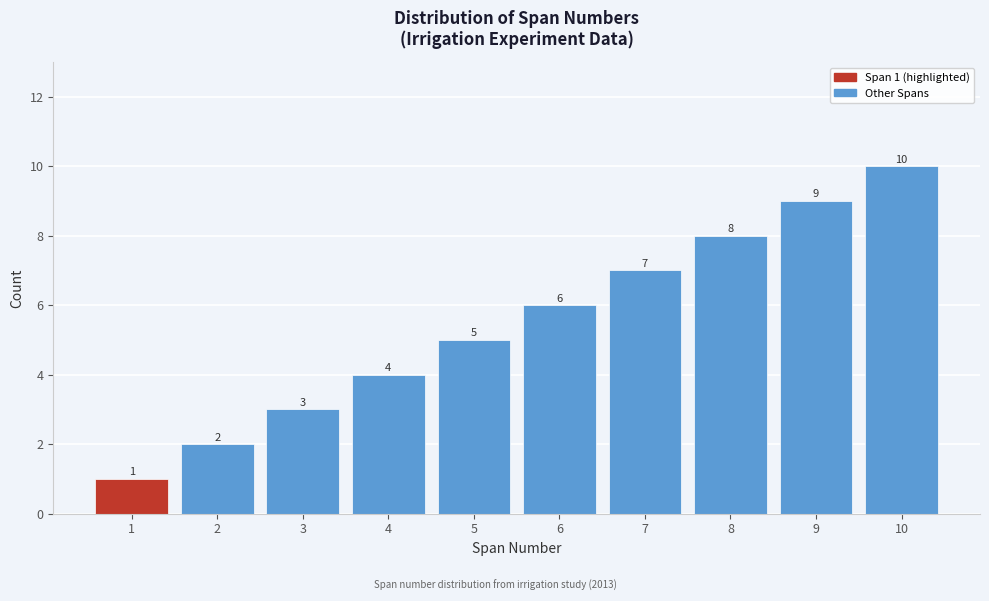

What is the value of the 6th bar from the left?

6